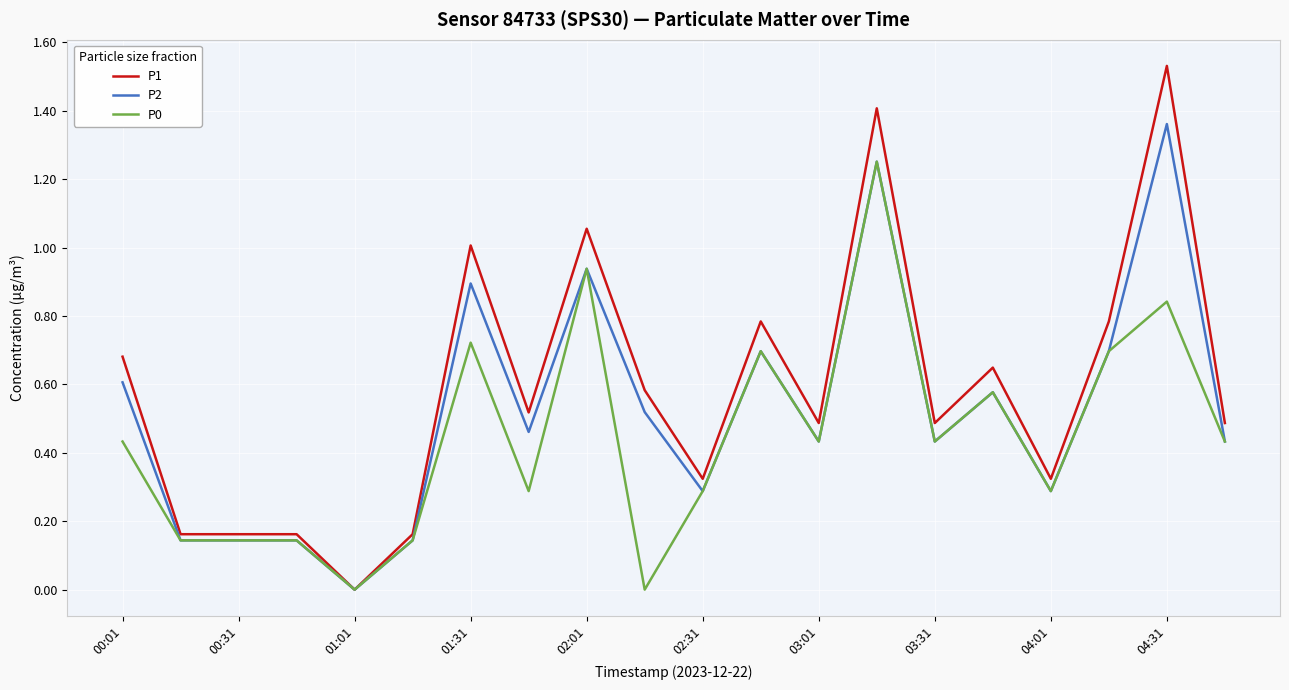

How many lines are shown in the chart?

3